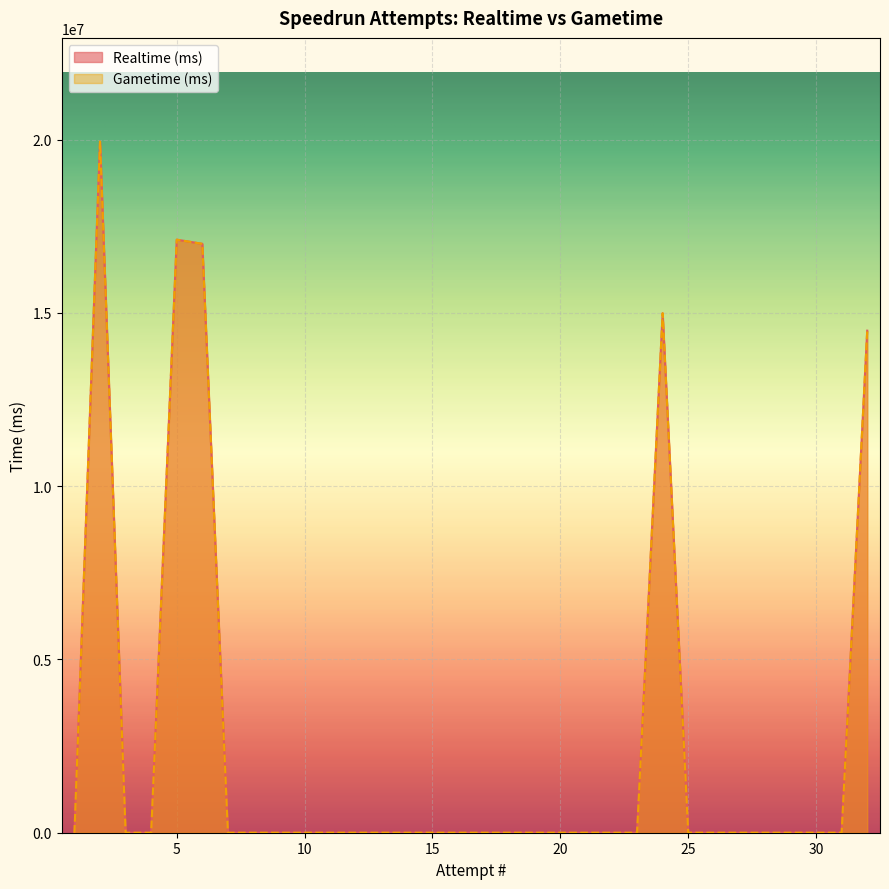

True or false: Gametime (ms) and Realtime (ms) cross at least once.

False